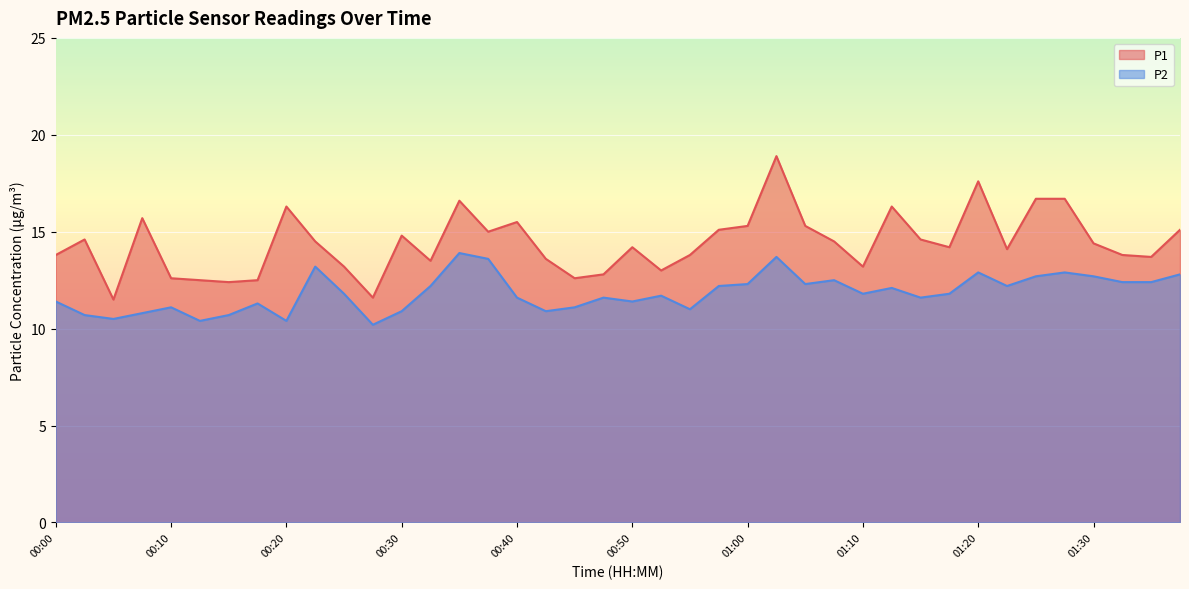

At which label does P1 reach its minimum?

00:05